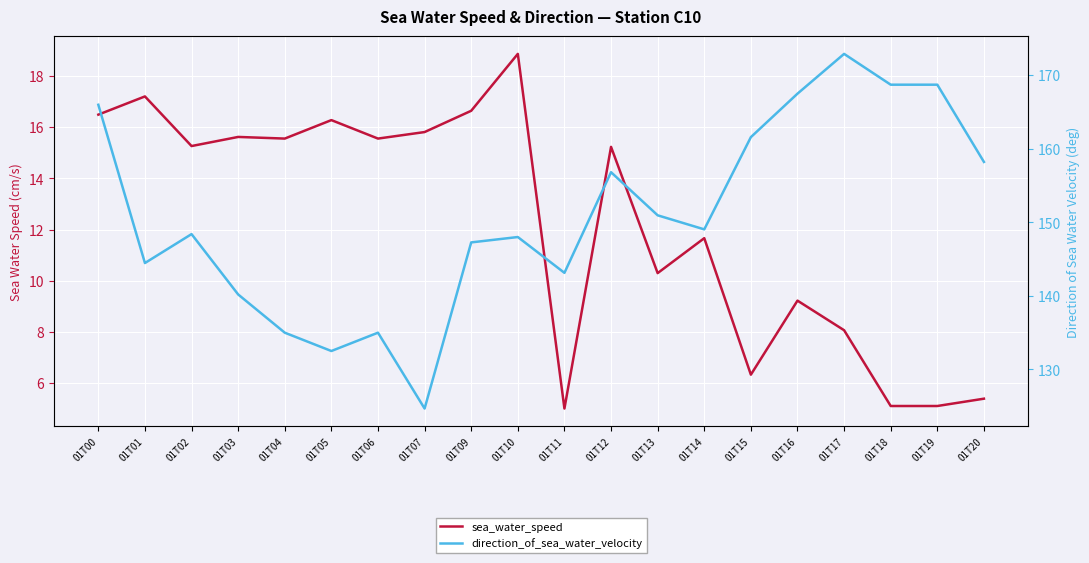

What is the approximate value of direction_of_sea_water_velocity at 01T19?

168.7